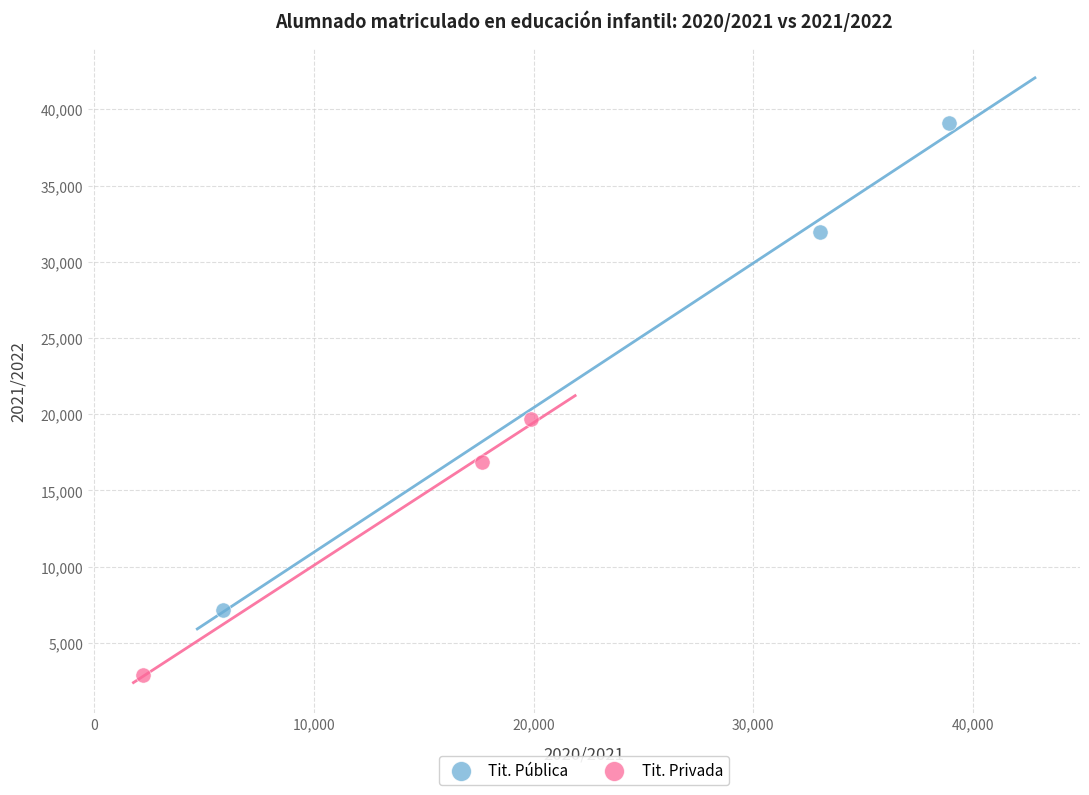

Which series has the largest Y range (max minus min)?

Tit. Pública